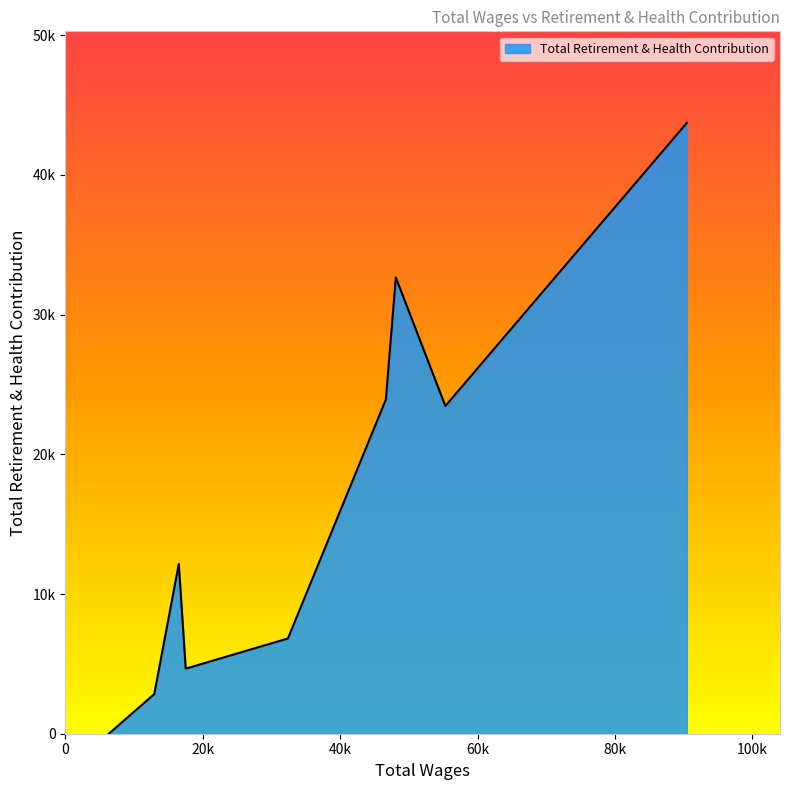

Does the chart have visible grid lines?

No